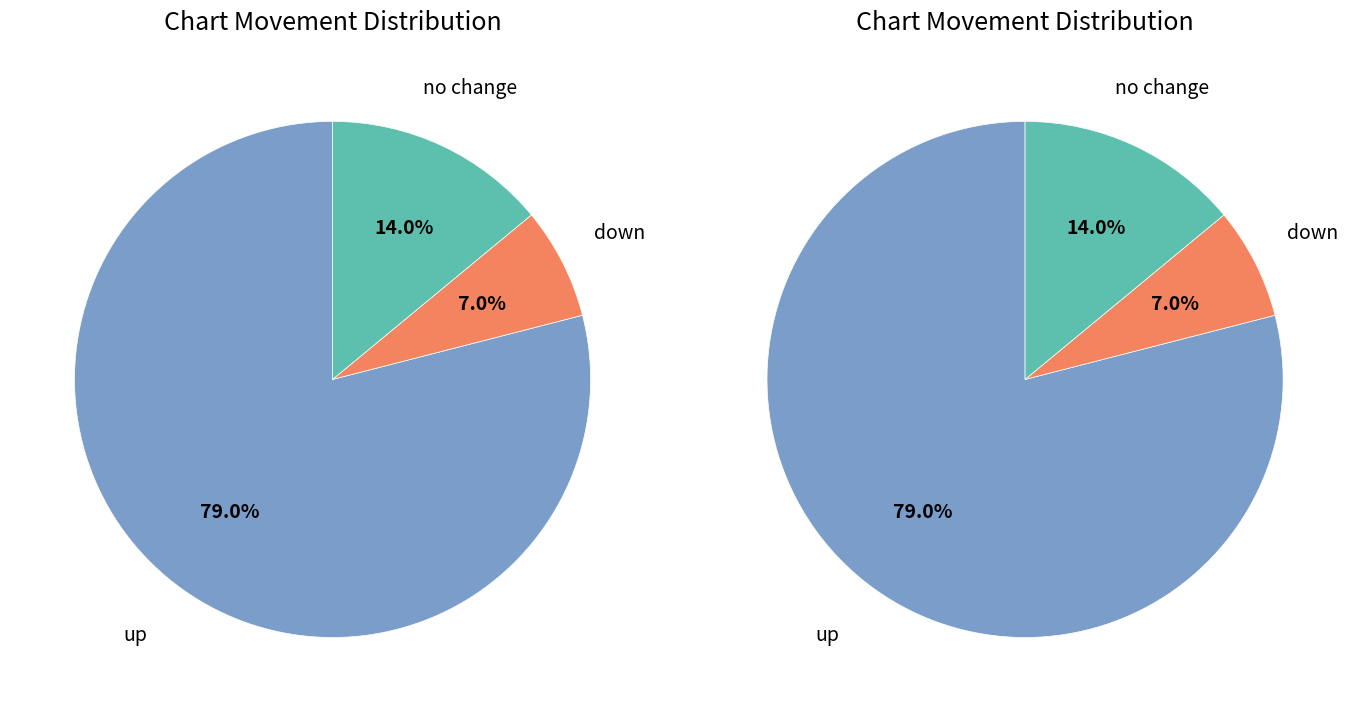

Combined, what portion of the pie is up and down?

86.0%